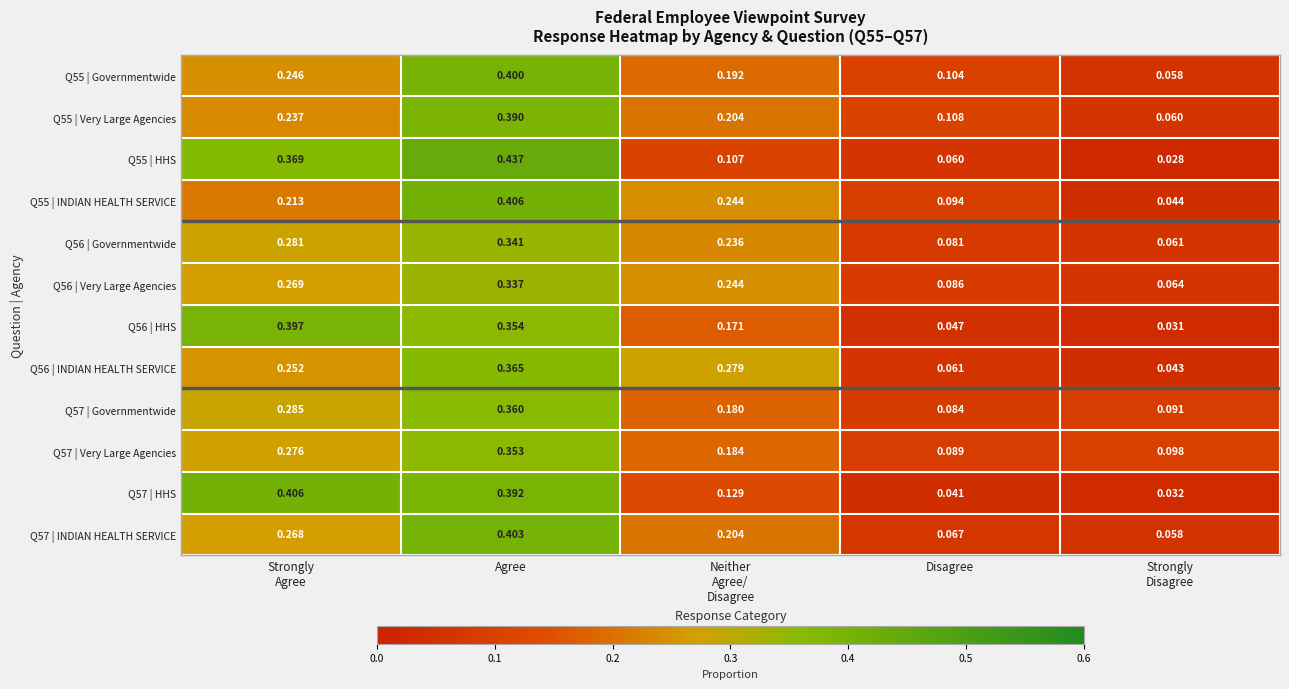

At which category is the sum across all series the highest?

Agree